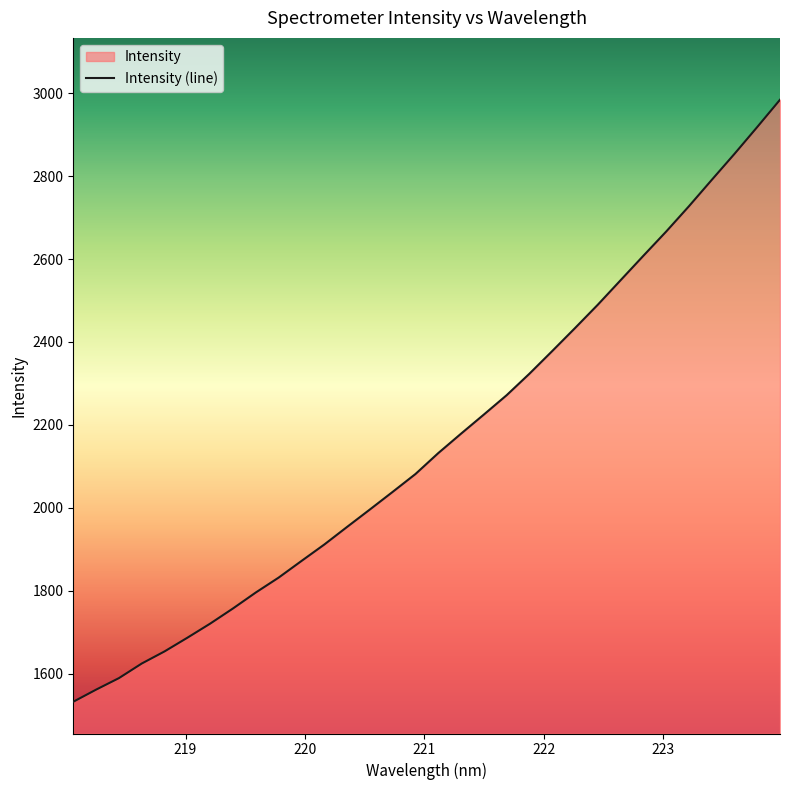

What is the sum of all values?

69132.6